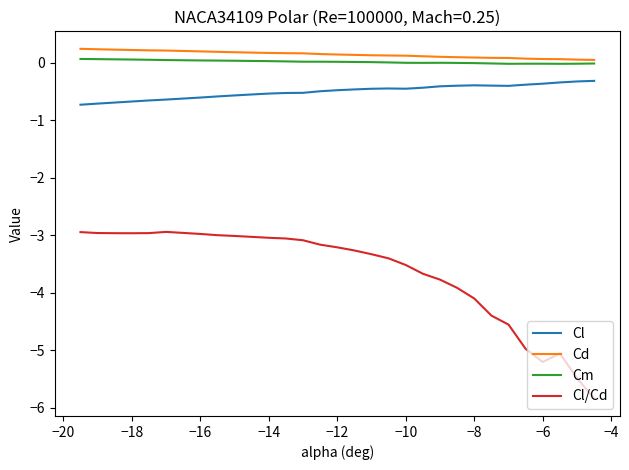

True or false: Cm and Cl intersect in this chart.

False